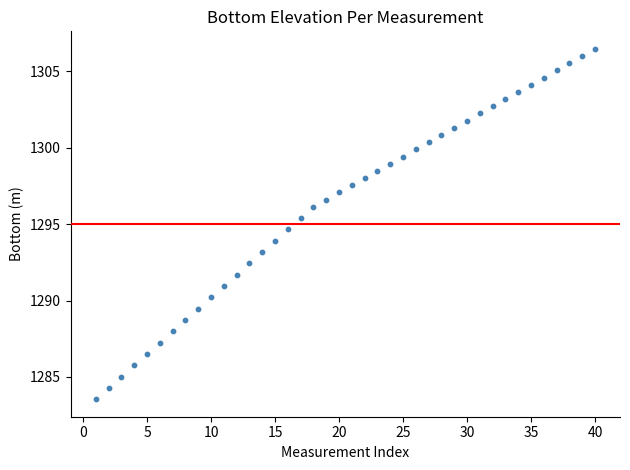

What is the range of X values (max minus min)?

39.0